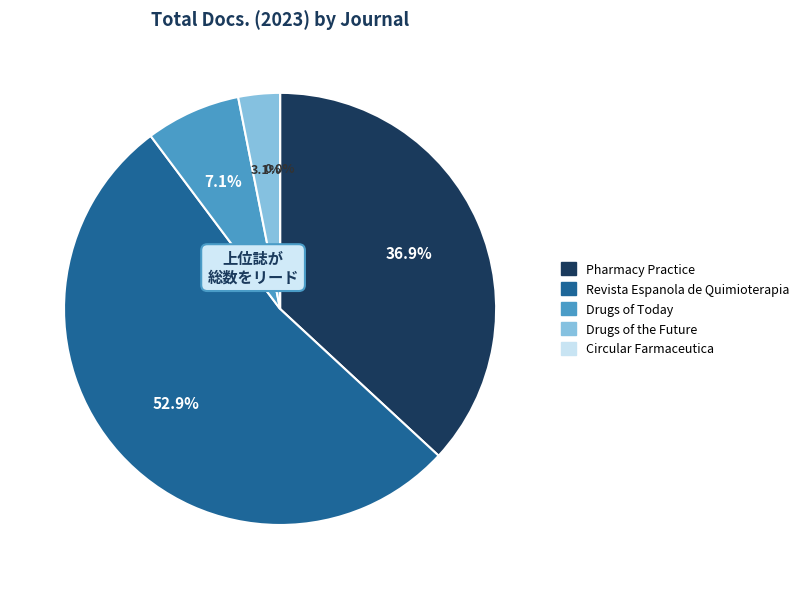

Rank the categories by value from highest to lowest.

Revista Espanola de Quimioterapia, Pharmacy Practice, Drugs of Today, Drugs of the Future, Circular Farmaceutica